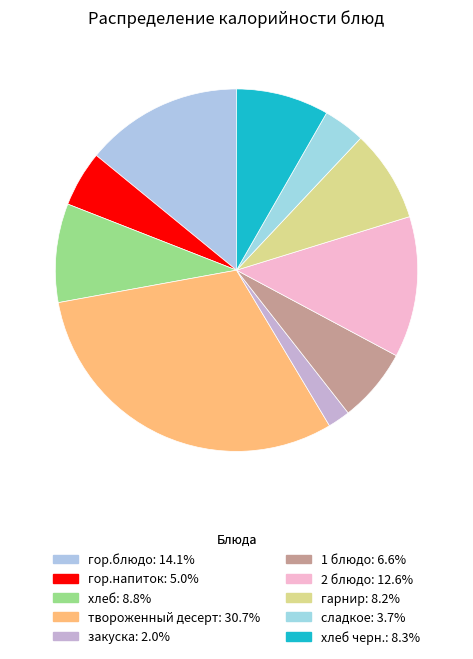

How many slices are in this pie chart?

10